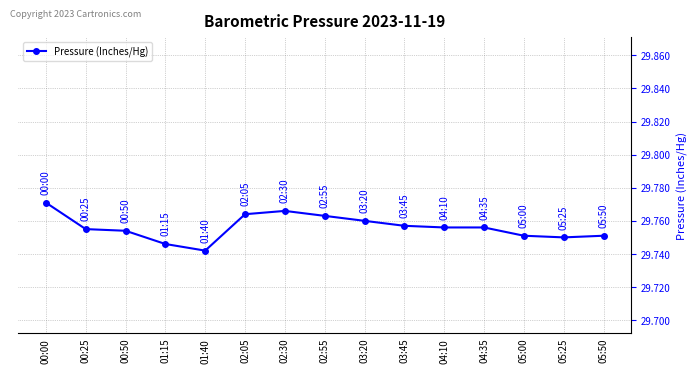

How many data points does each series have?

15